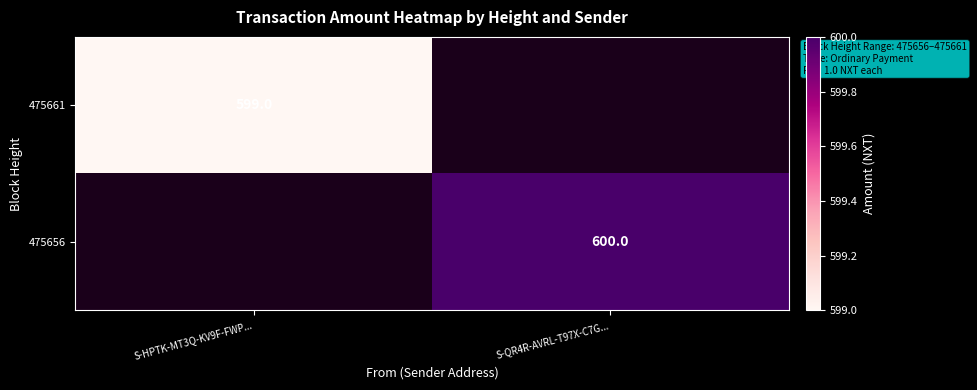

Is the value of 475661 at S-HPTK-MT3Q-KV9F-FWP... greater than the value of 475656 at S-QR4R-AVRL-T97X-C7G...?

No